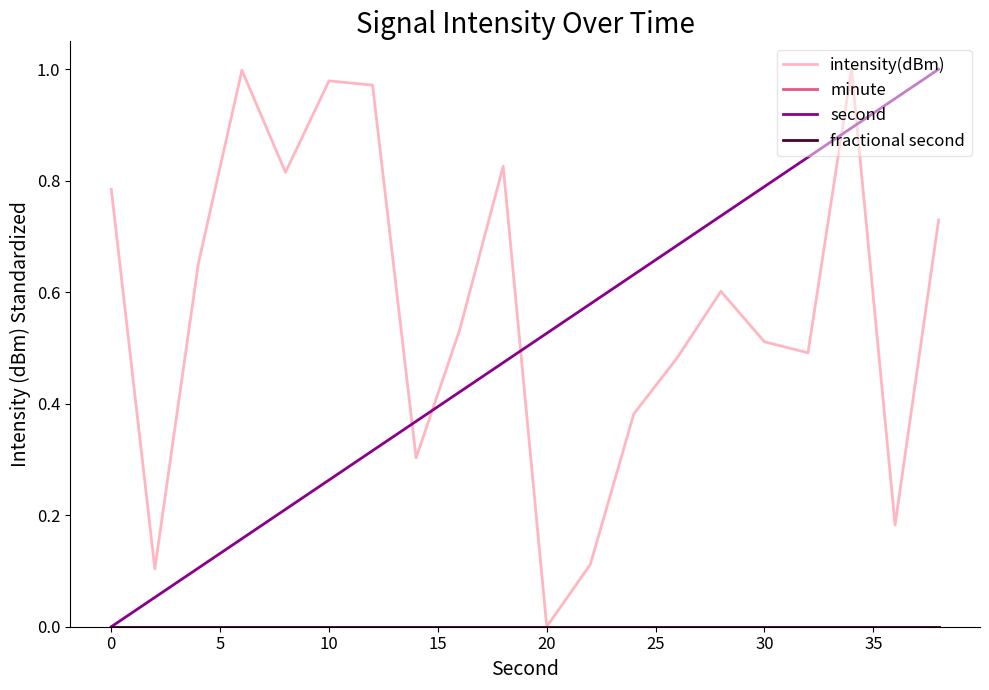

Rank the series by their maximum value, from highest to lowest.

intensity(dBm), second, minute, fractional second